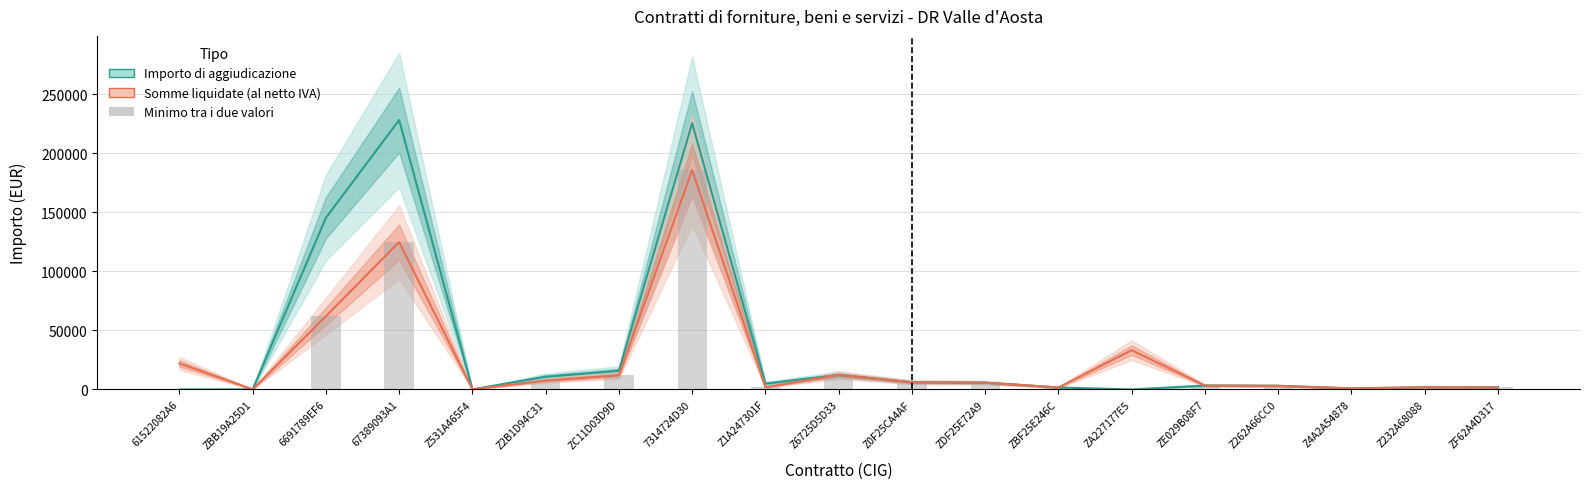

List the labels in order of Somme liquidate (al netto IVA) value, largest first.

7314724D30, 67389093A1, 6691789EF6, ZA227177E5, 61522082A6, Z6725D5D33, ZC11D03D9D, Z2B1D94C31, Z0F25CA4AF, ZDF25E72A9, ZE029B08F7, Z262A66CC0, Z1A247301F, Z232A68088, ZBF25E246C, ZF62A4D317, Z4A2A54878, ZBB19A25D1, Z531A465F4